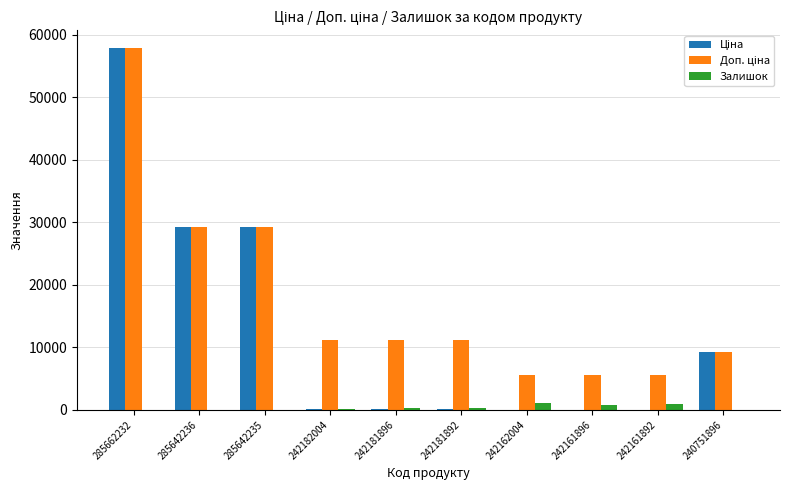

At which category is the sum across all series the highest?

285662232